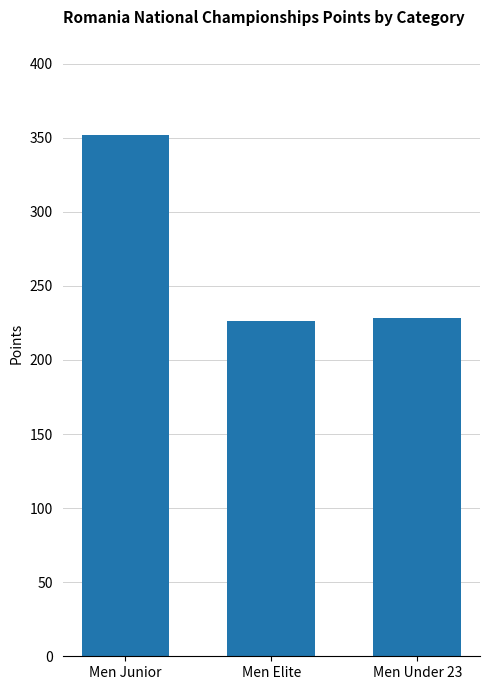

Which has a higher value, Men Elite or Men Junior?

Men Junior